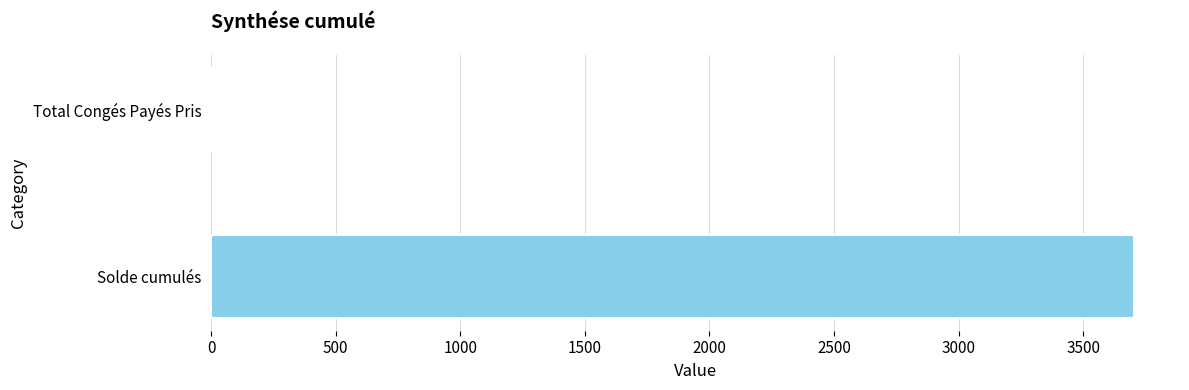

What is the greatest value displayed?

3703.7